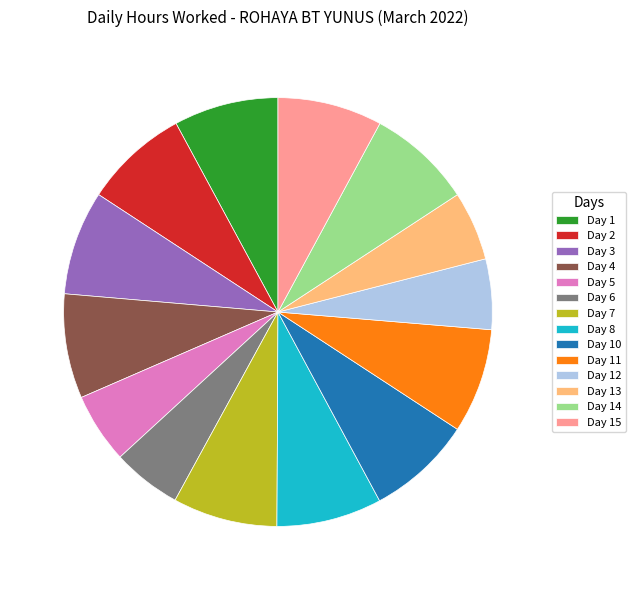

Is it true that Day 4 is 1% of the pie?

False